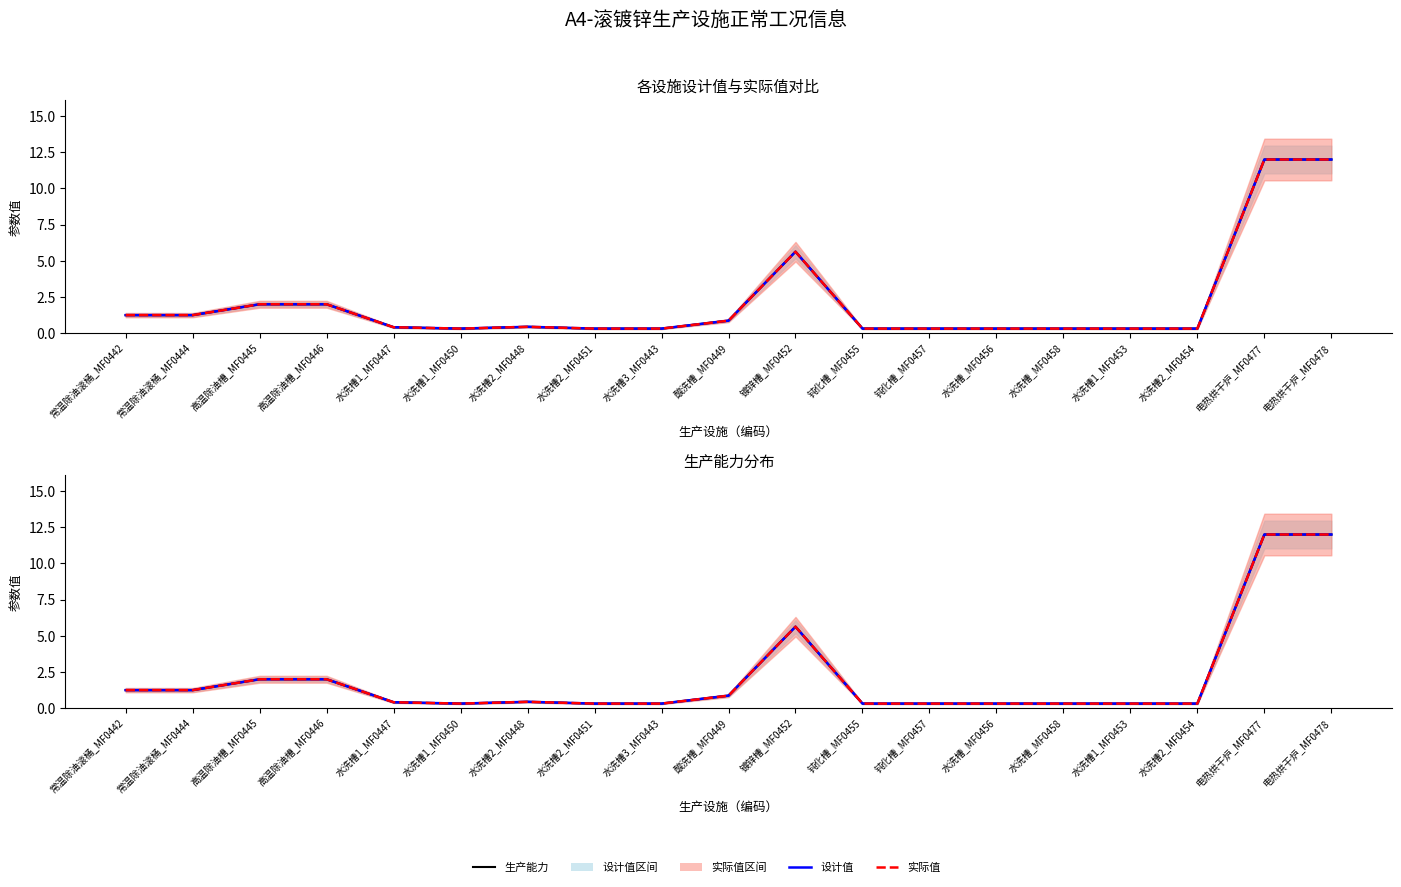

Which series has the largest range (max minus min)?

生产能力